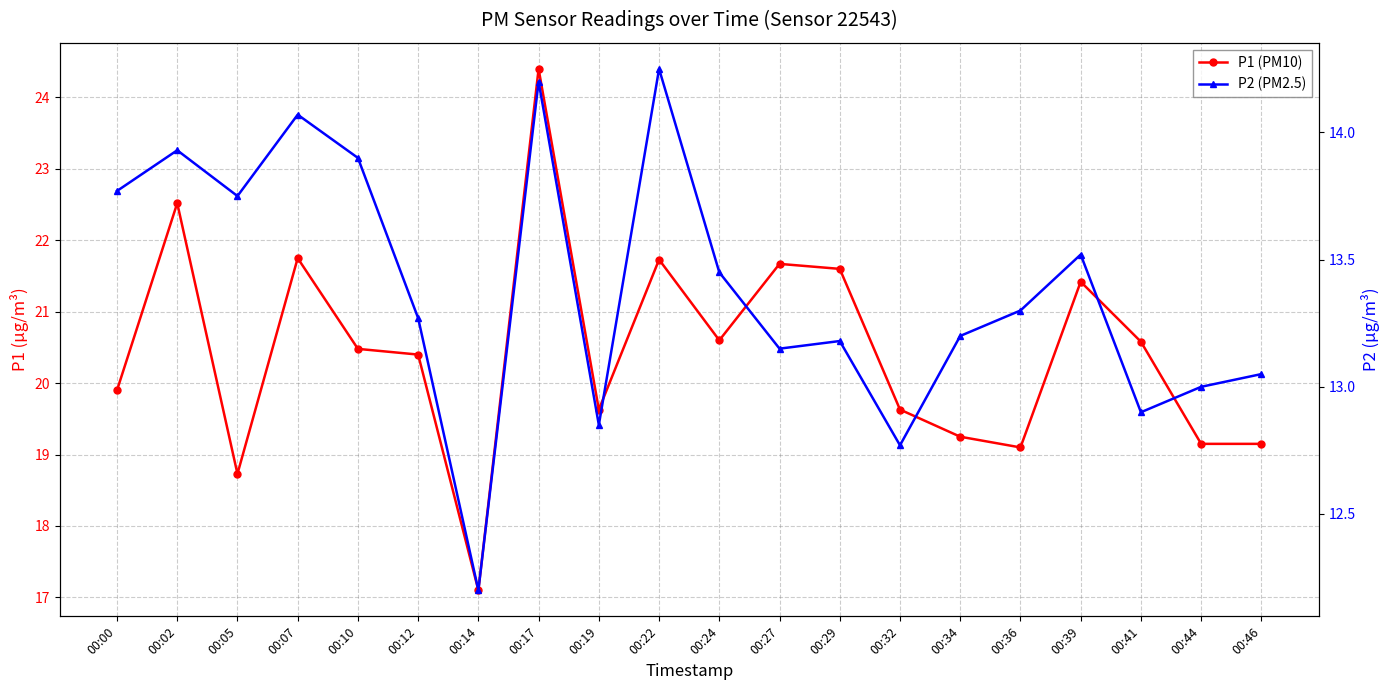

Where does the P1 (PM10) series first go above 20?

00:02